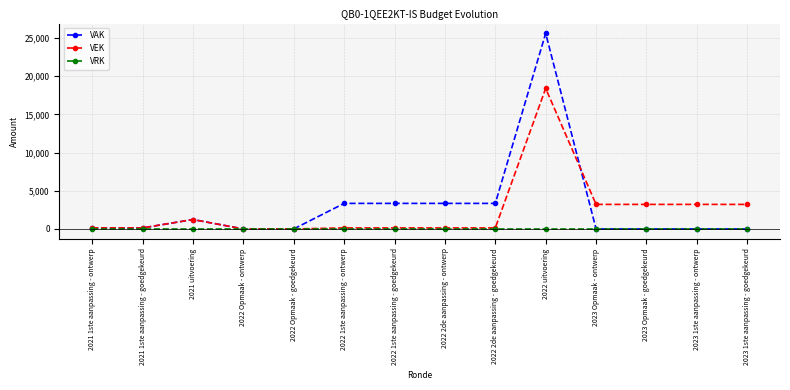

What is the label of the 7th point from the left?

2022 1ste aanpassing - goedgekeurd